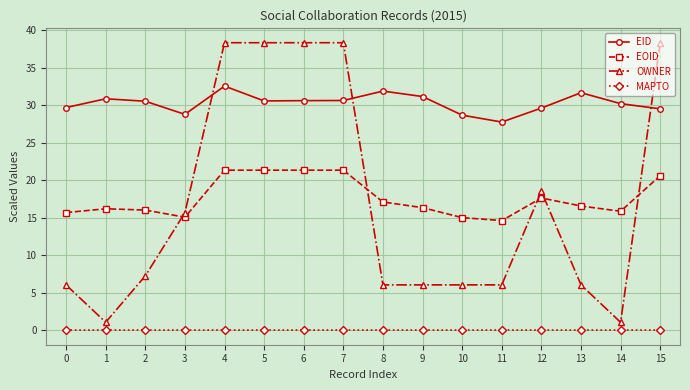

What is the spread (max minus min) of values at 10?

28.7